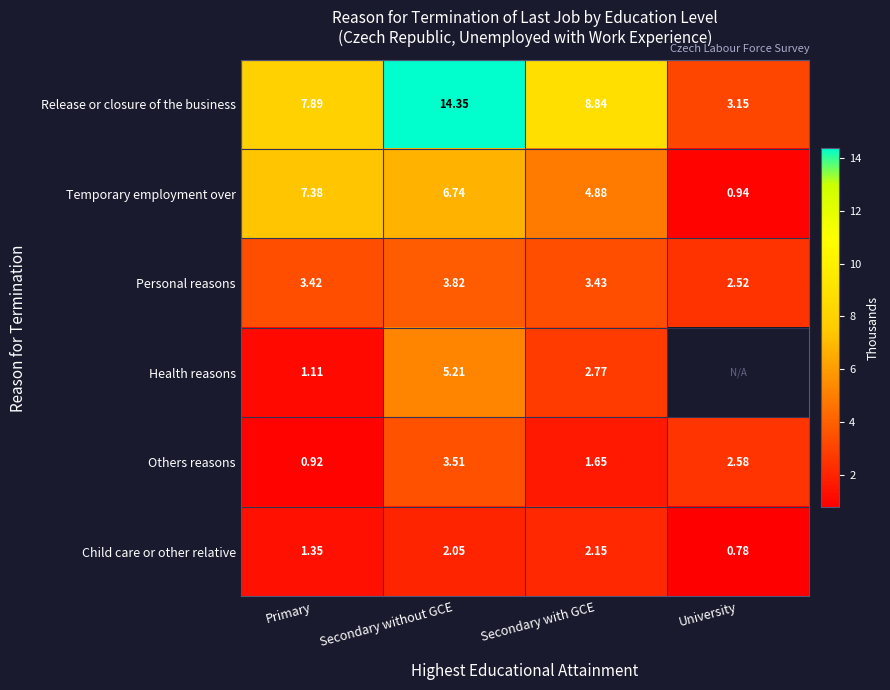

Where is Release or closure of the business nearest to the value 8?

Primary